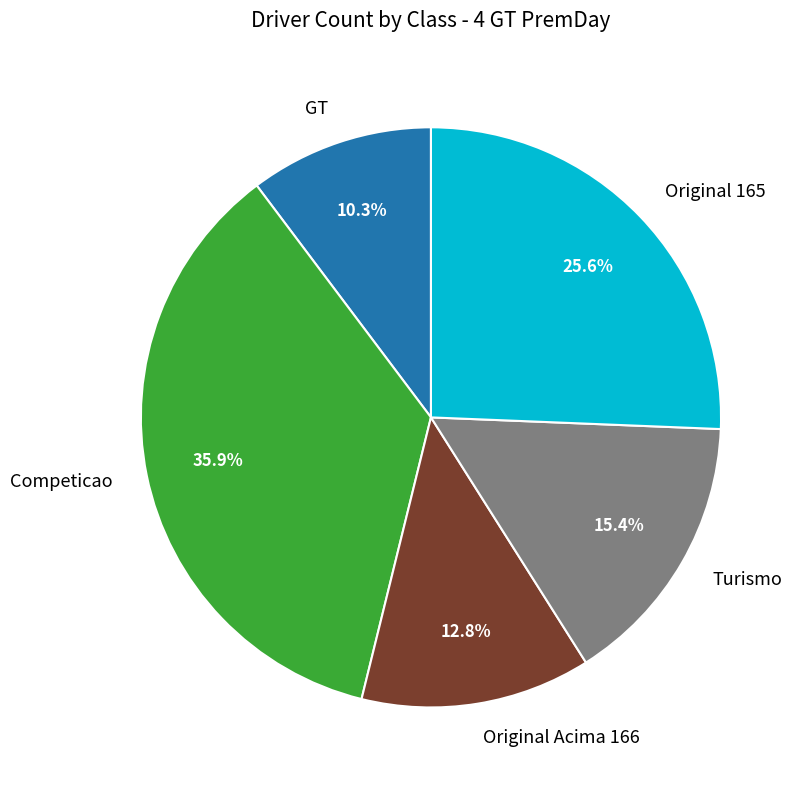

To the nearest percent, what is the difference between the GT and Turismo slice percentages?

5%